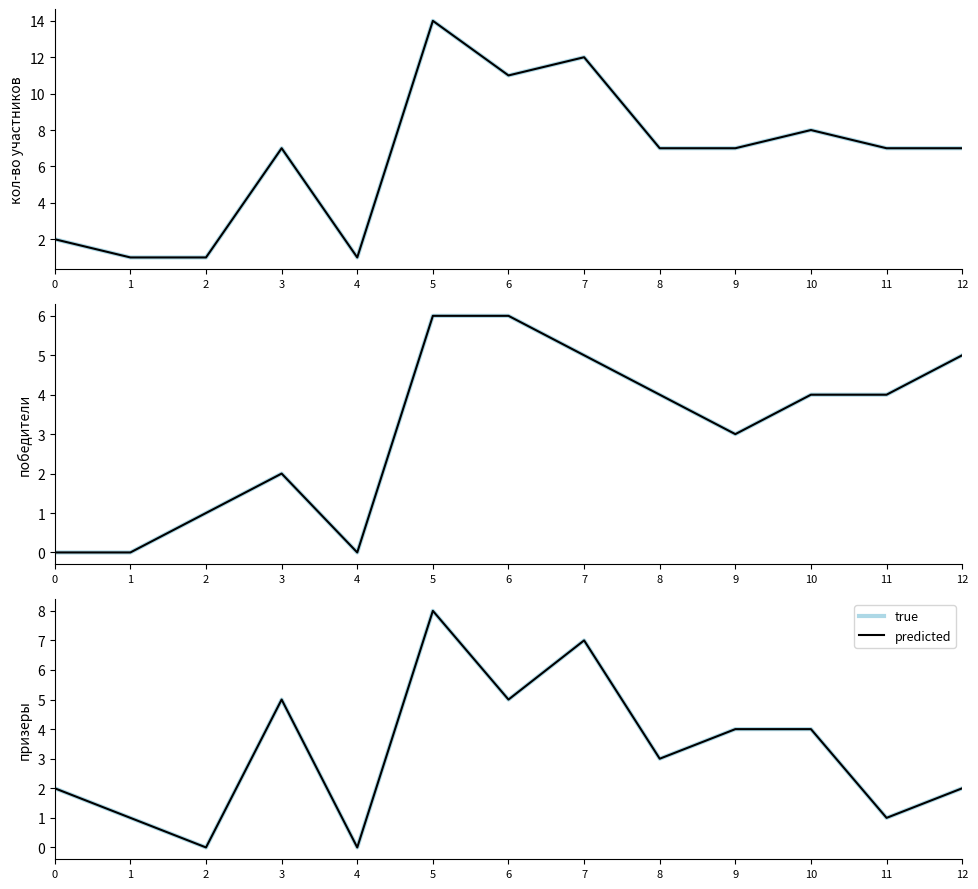

List the series in order of their peak value, highest first.

true, predicted